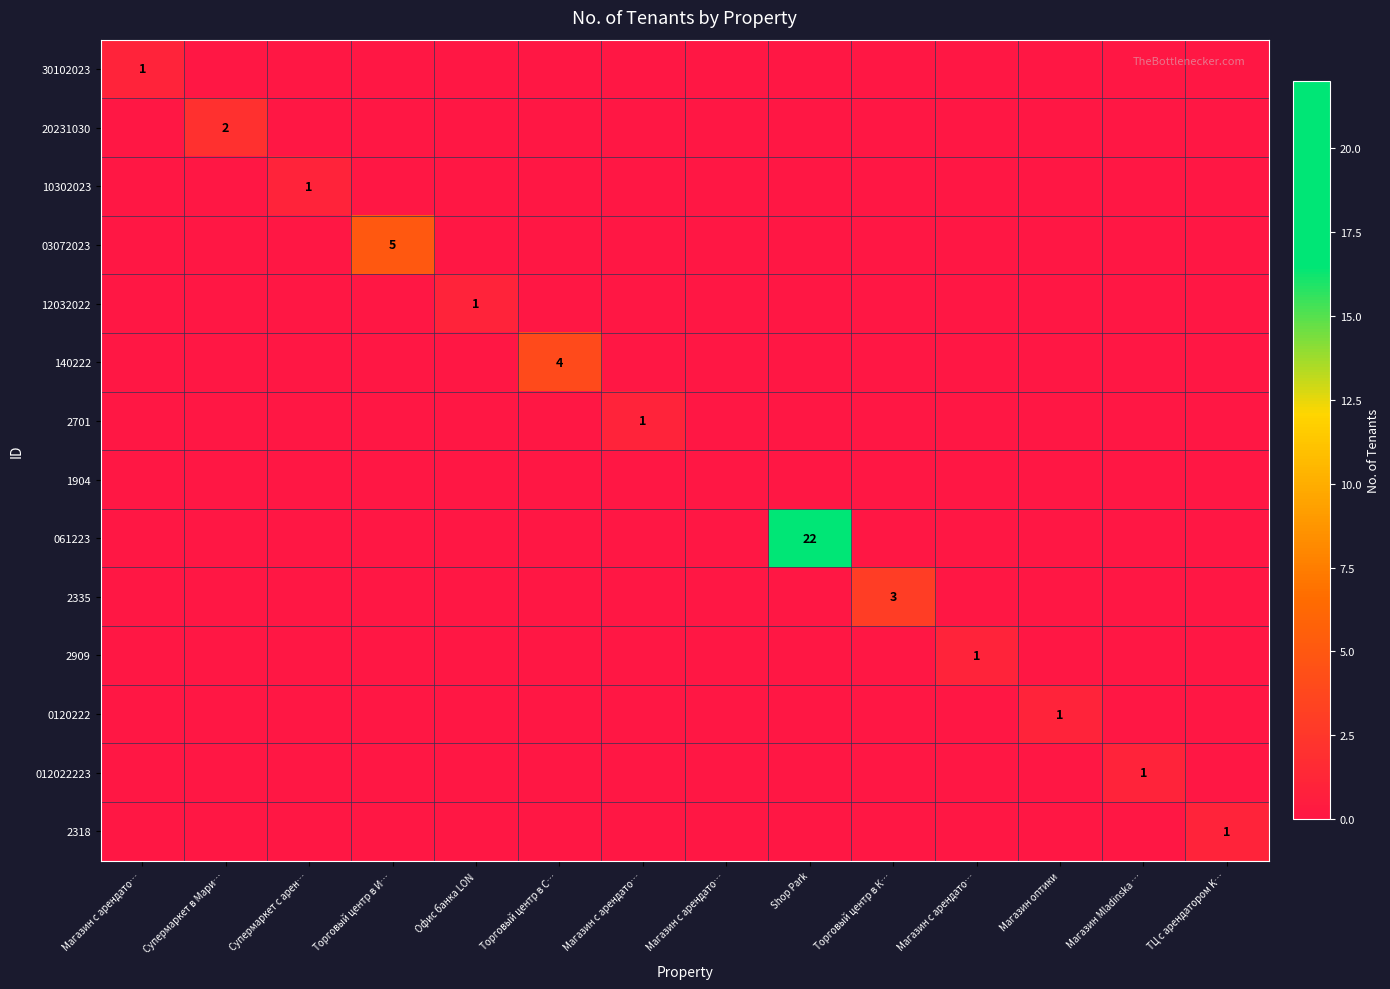

How many positive values does the 2318 series have?

1